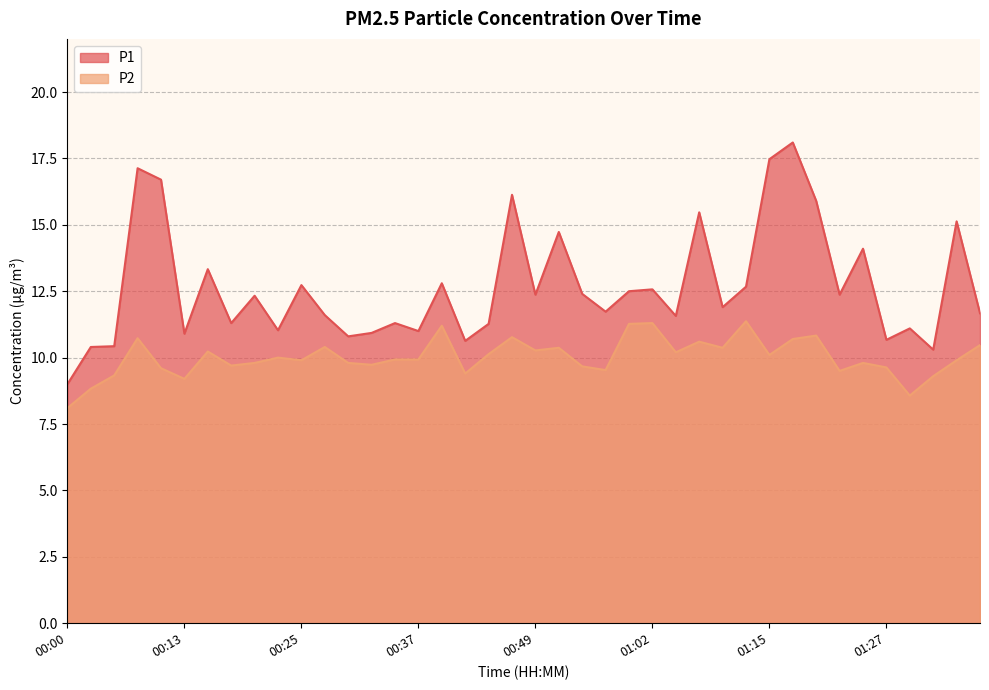

Which has a higher value, 00:27 or 00:32?

00:27